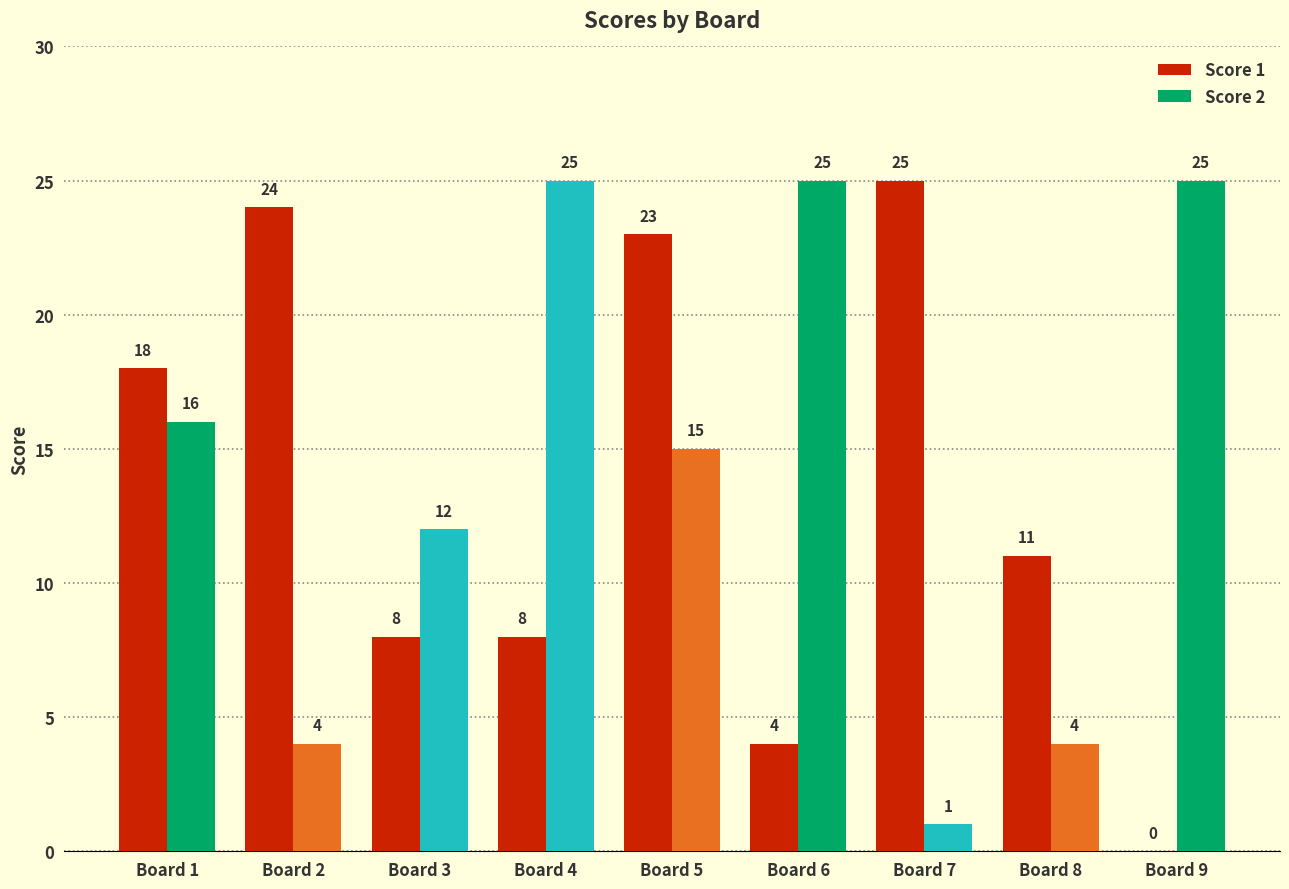

Is the value of Score 1 at Board 8 greater than the value of Score 2 at Board 6?

No